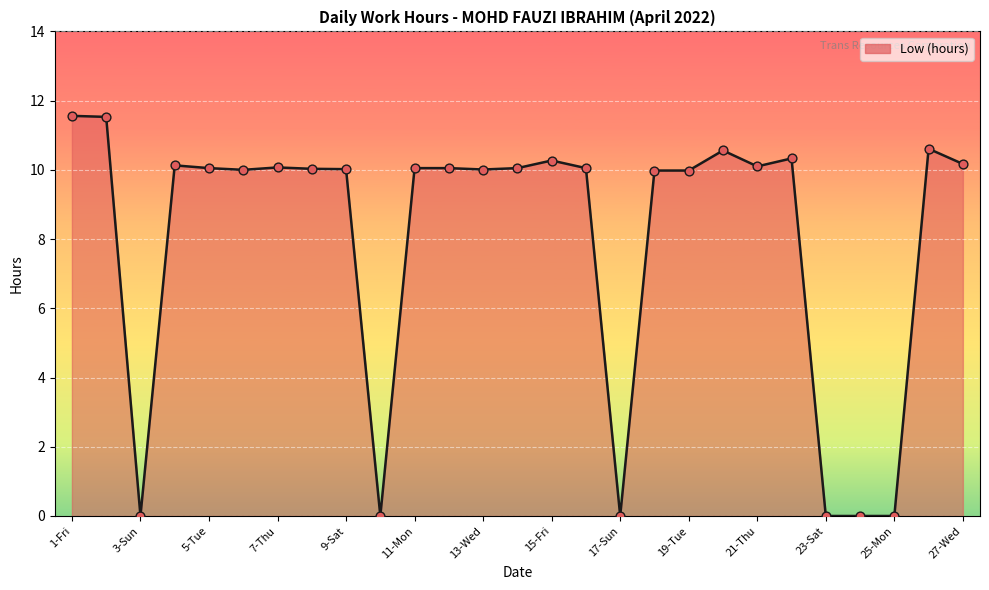

What is the difference between the maximum and minimum values?

11.6